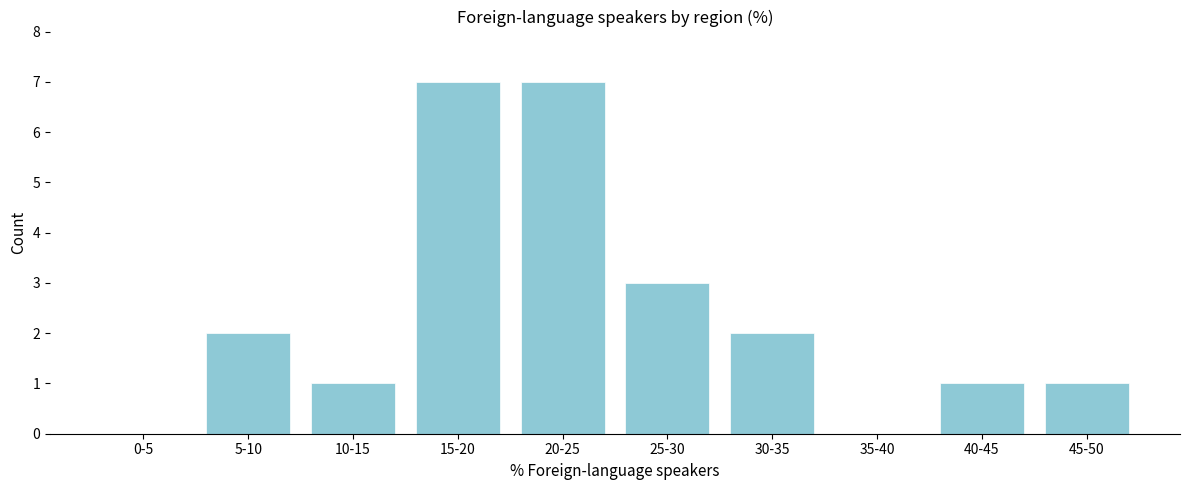

Reading right to left, what are all the values shown in this chart?

45-50=1	40-45=1	35-40=0	30-35=2	25-30=3	20-25=7	15-20=7	10-15=1	5-10=2	0-5=0